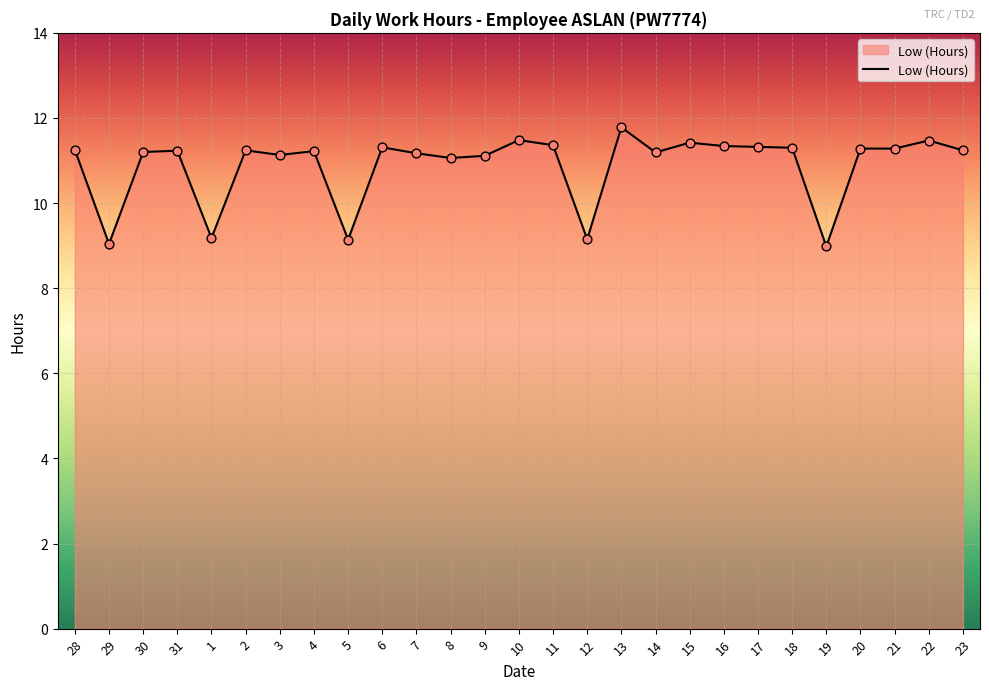

What is the change in value from 3 to 16?

+0.2